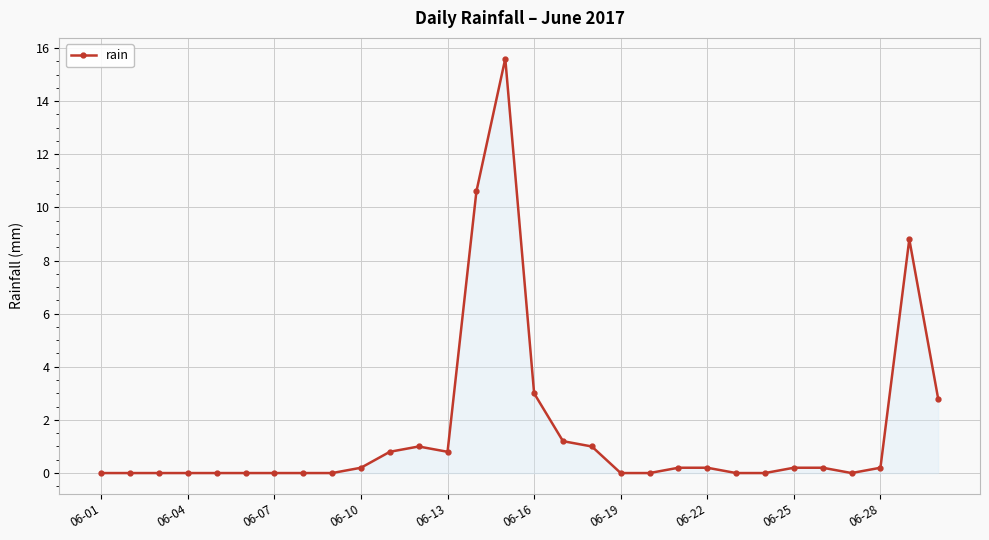

What is the difference between the maximum and minimum values?

15.6